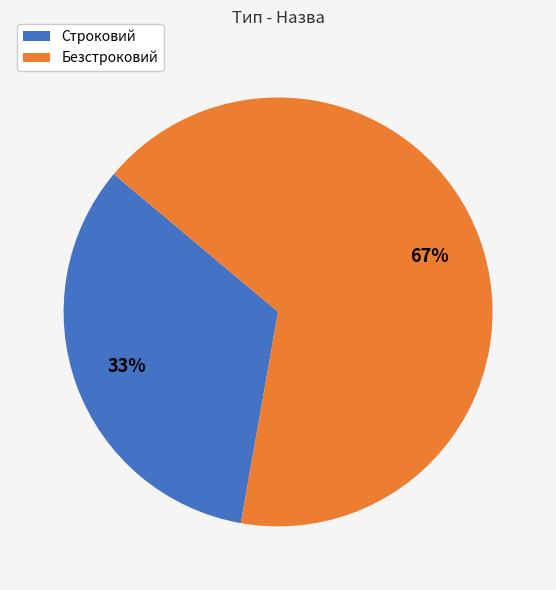

Combined, do Безстроковий and Строковий account for over 50%?

Yes